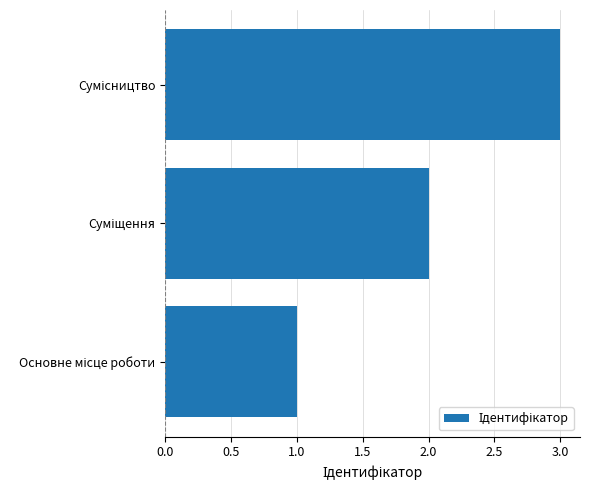

What is the greatest value displayed?

3